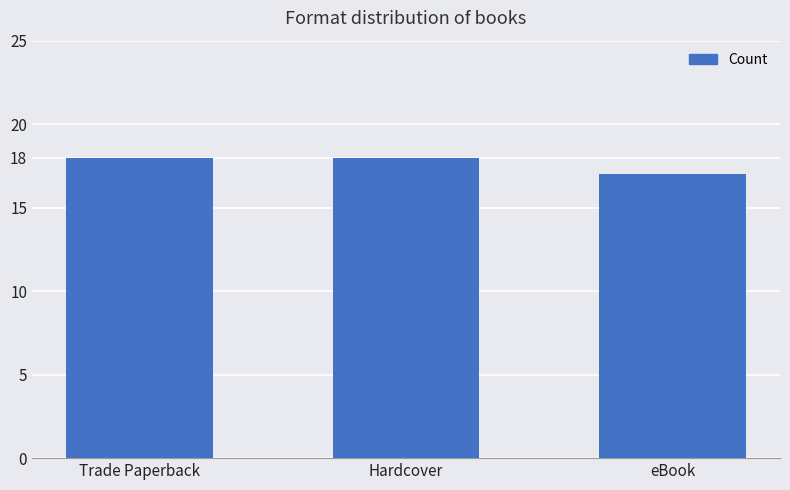

Reading left to right, extract all data points from this chart.

Trade Paperback=18	Hardcover=18	eBook=17